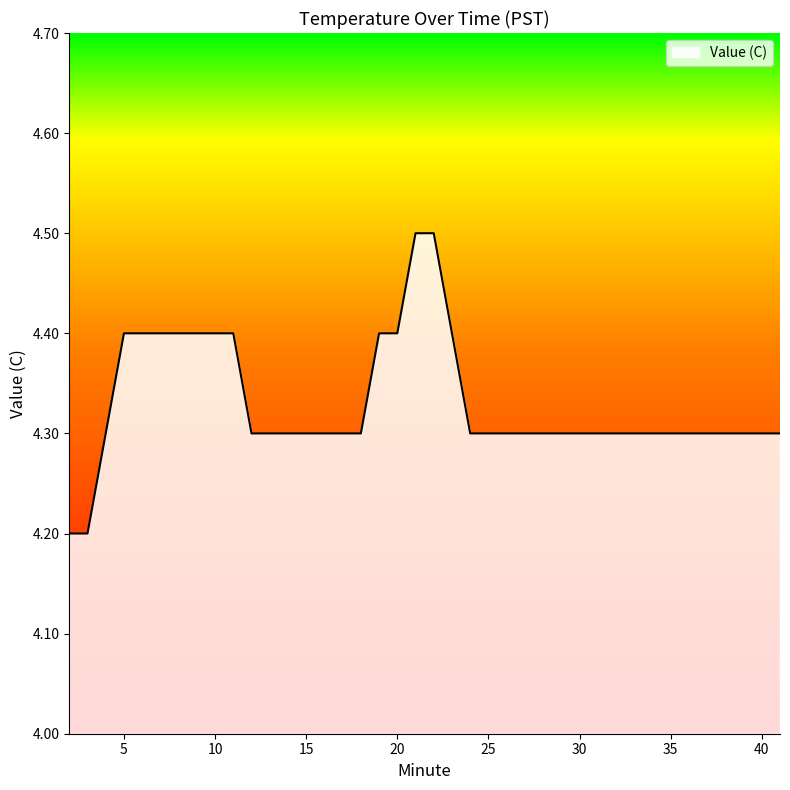

What is the minimum value shown in the chart?

4.2